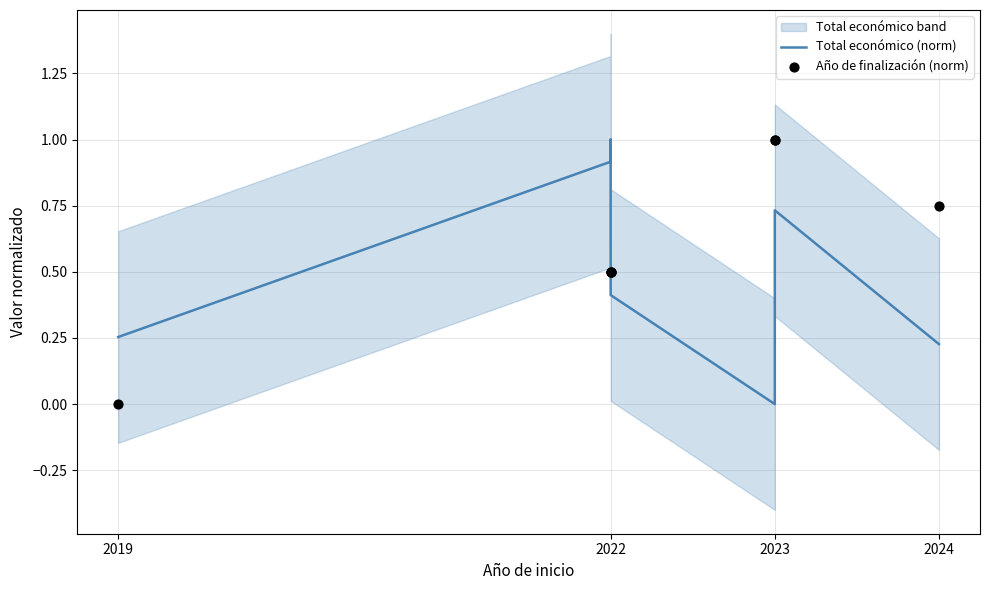

Which series has the largest total across all categories?

Año de finalización (norm)